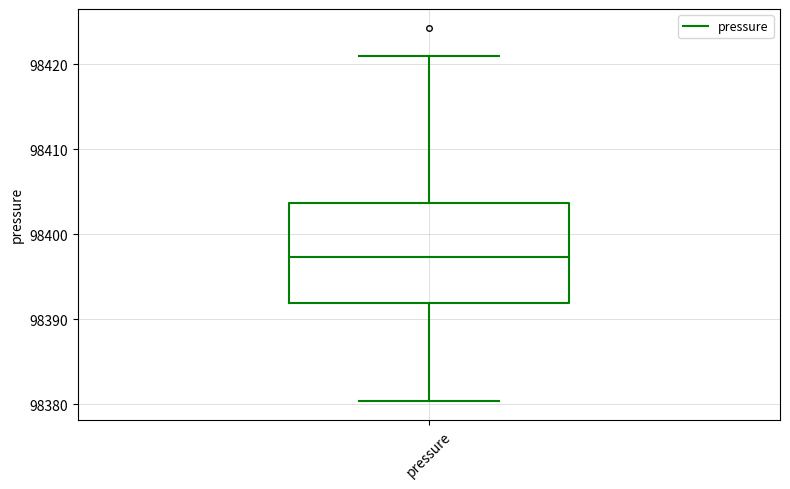

Transcribe this box plot: give where the median line is, the range the box spans, and where the two whiskers end, as read against the y-axis. The values are not printed on the chart, so give them approximately, as read against the axis.

median 98397, box 98392 to 98404, whiskers 98380 to 98421